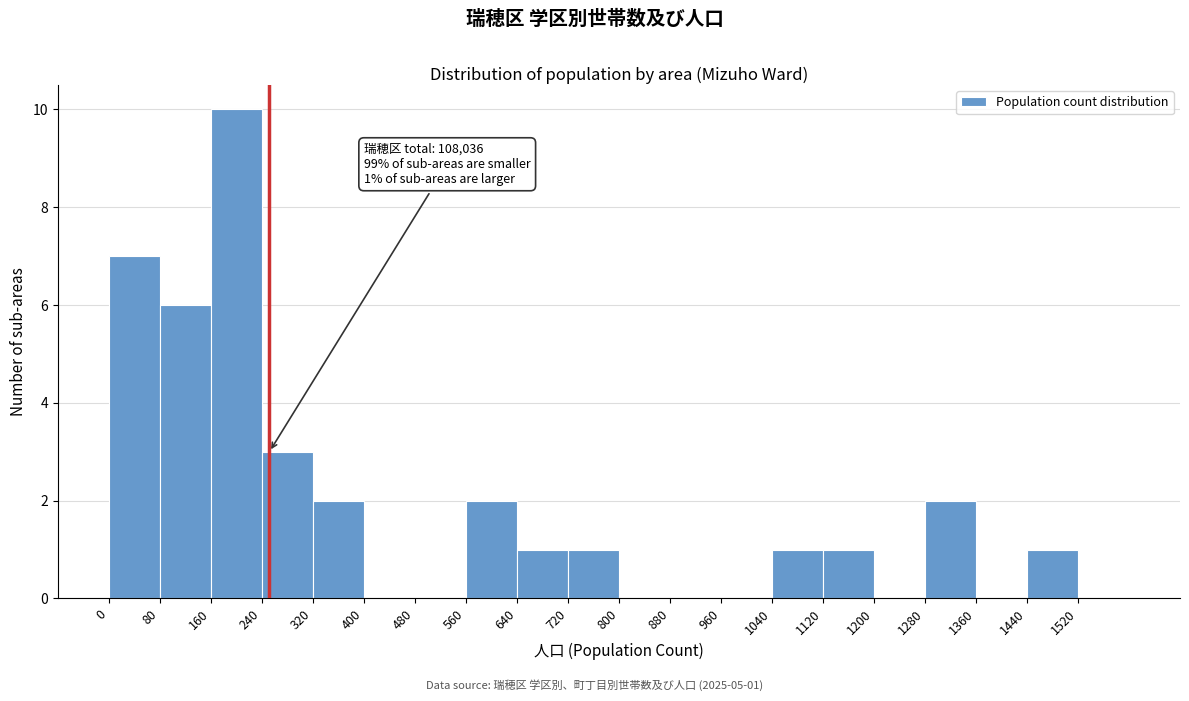

Which range on the x-axis has the tallest bar?

160 to 240